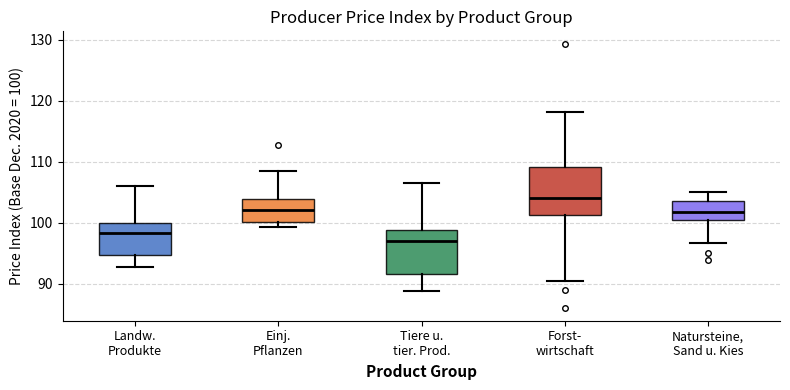

Which box has the lowest median line?

Tiere u. tier. Prod.